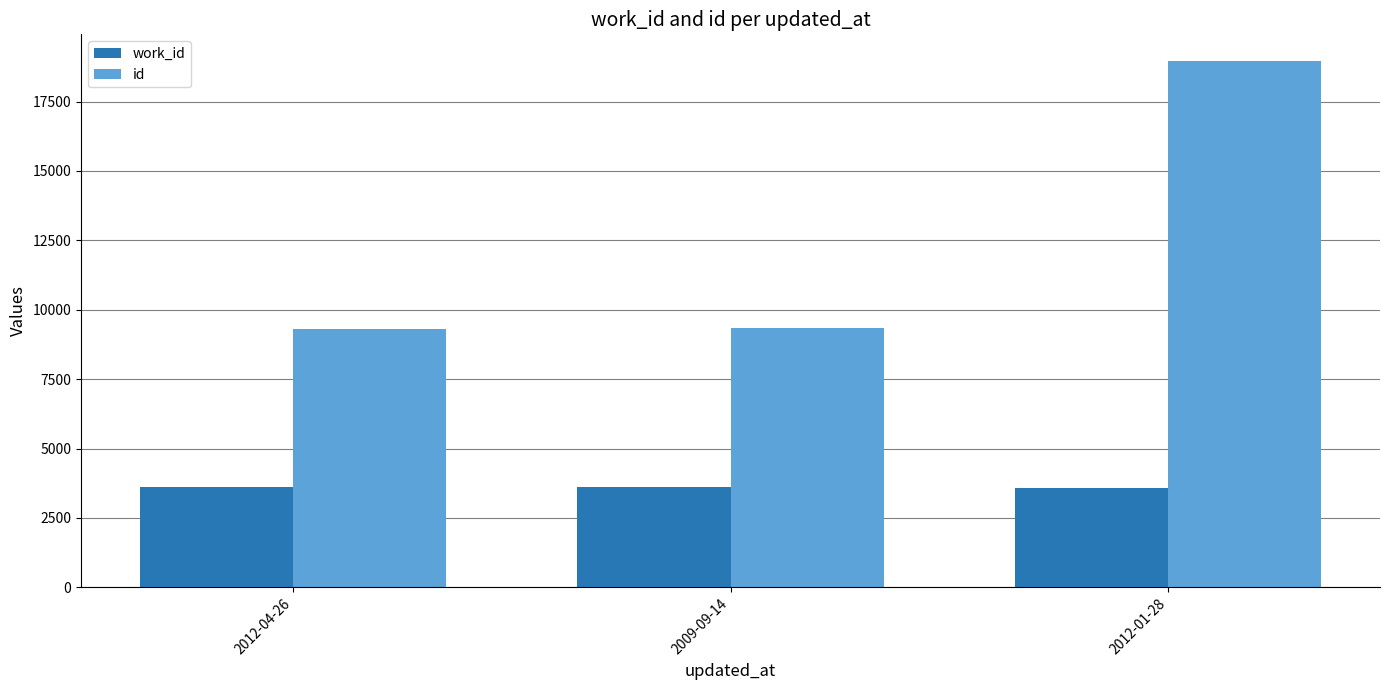

The id series shows 18975 at 2012-01-28. True or false?

True